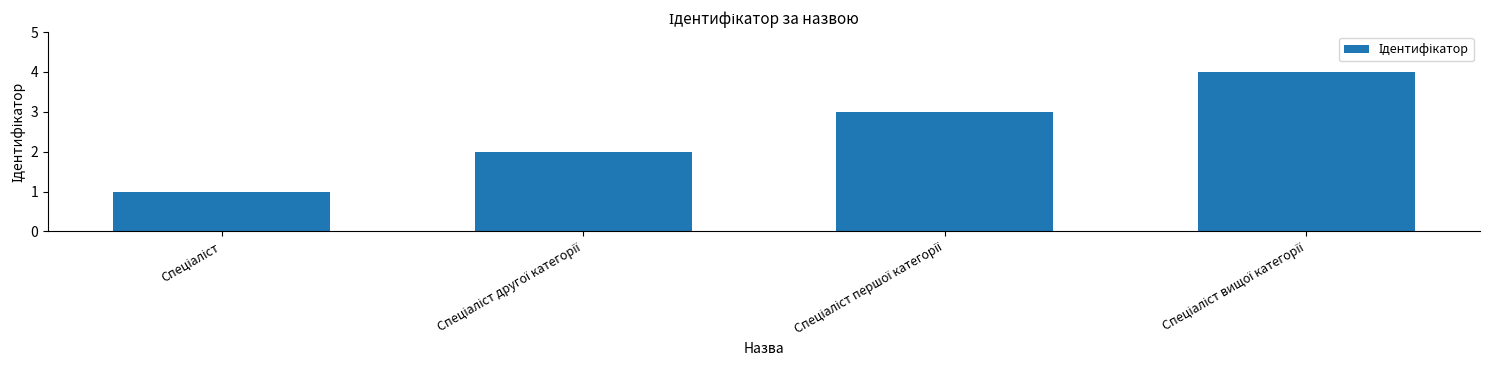

What is the greatest value displayed?

4